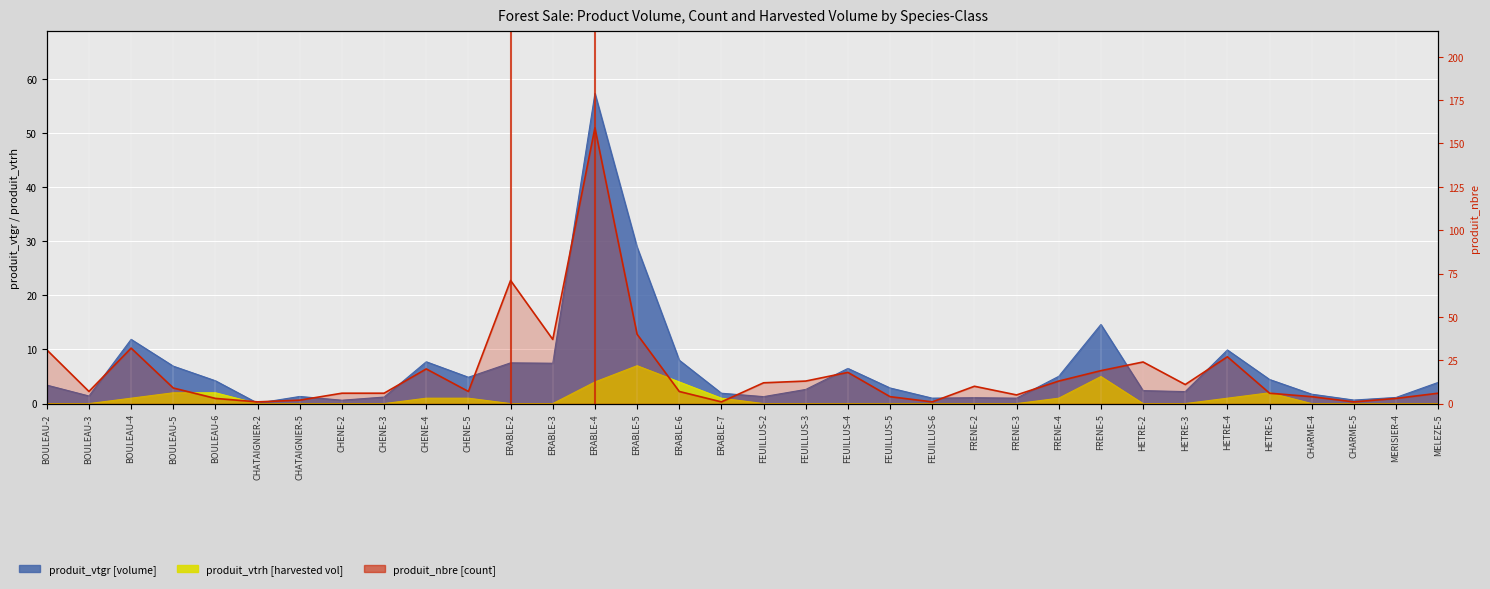

Reading right to left, transcribe all the data shown in this chart.

6	3	1	4	6	27	11	24	19	13	5	10	1	4	18	13	12	1	7	40	159	37	71	7	20	6	6	2	1	3	9	32	7	31